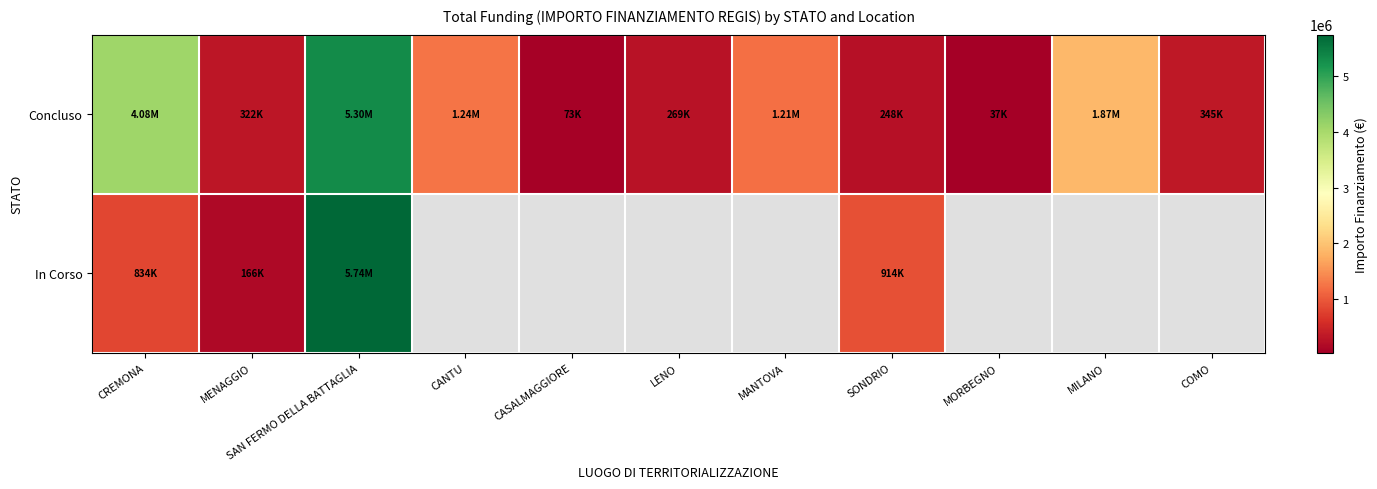

The Concluso series shows 1999248.5 at SAN FERMO DELLA BATTAGLIA. True or false?

False